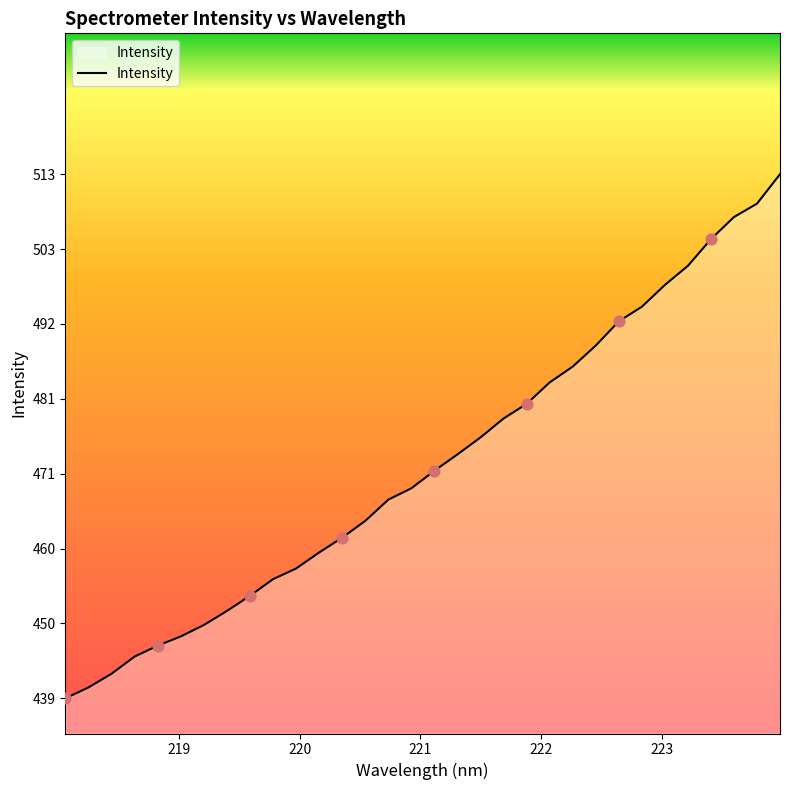

What is the smallest value displayed?

438.9